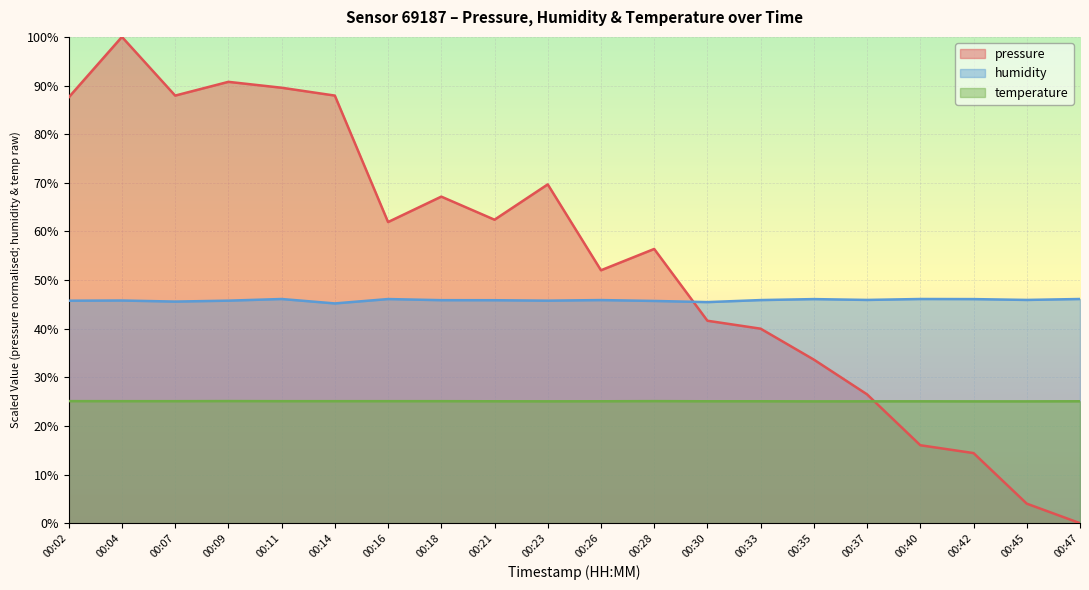

Which series has the widest spread of values?

pressure